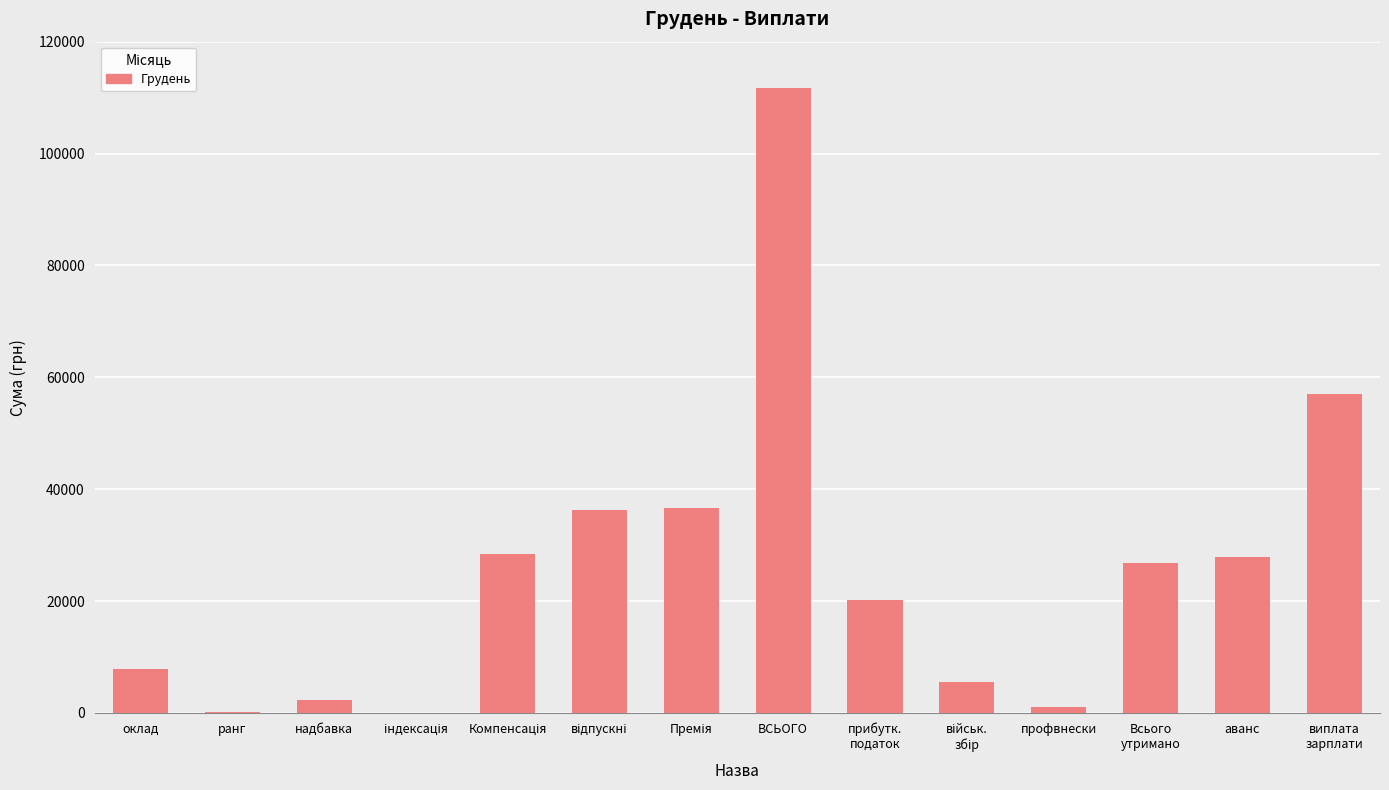

What is the greatest value displayed?

111769.5